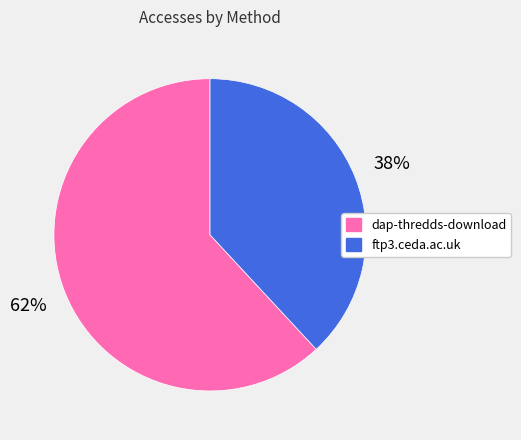

Is the sum of ftp3.ceda.ac.uk and dap-thredds-download greater than half?

Yes